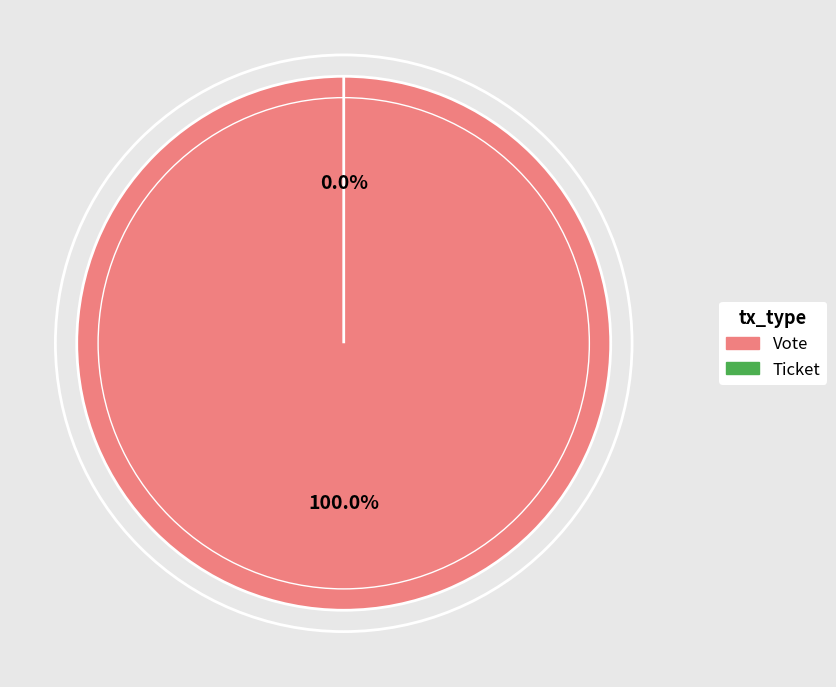

Rank the categories by value from highest to lowest.

Vote, Ticket